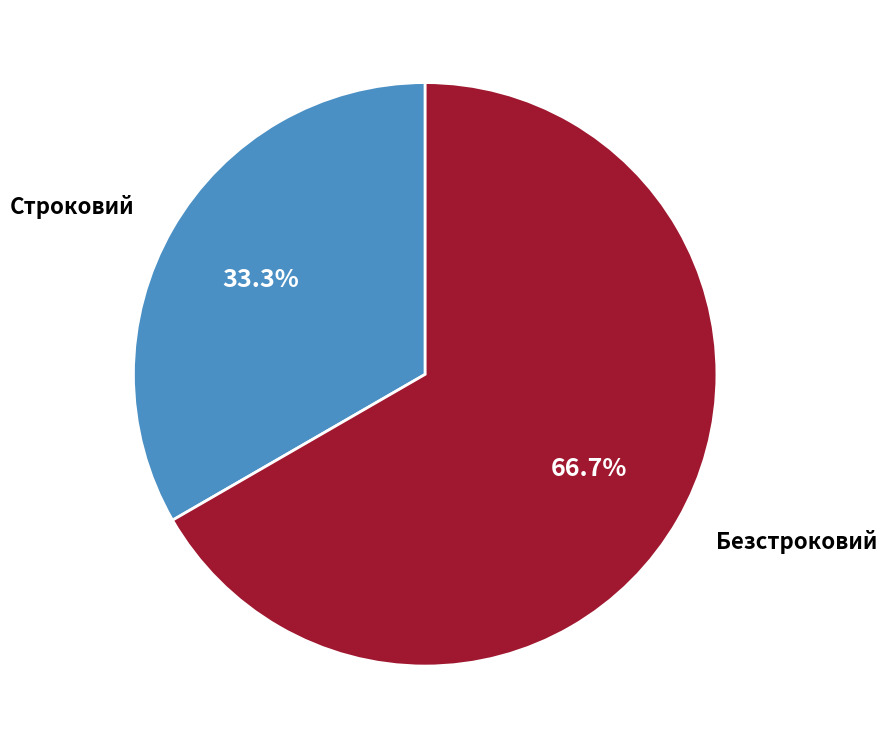

Is there a majority slice in this chart?

Yes